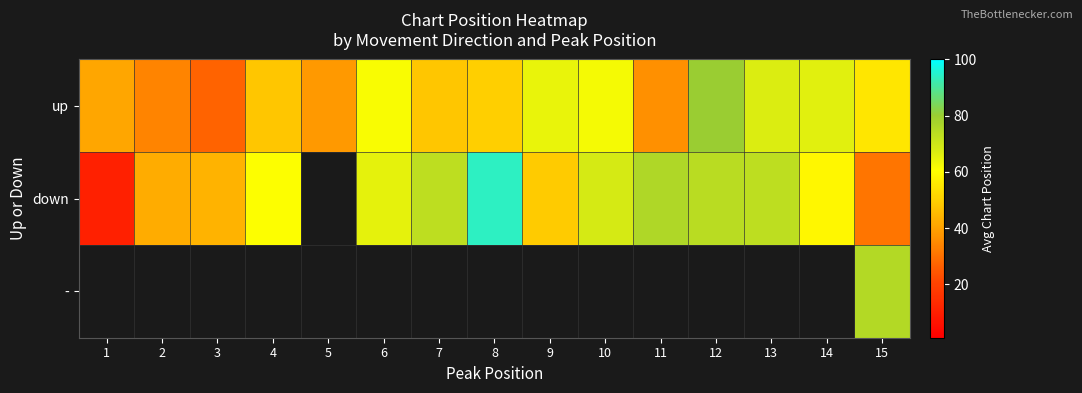

Where is up nearest to the value 53?

15